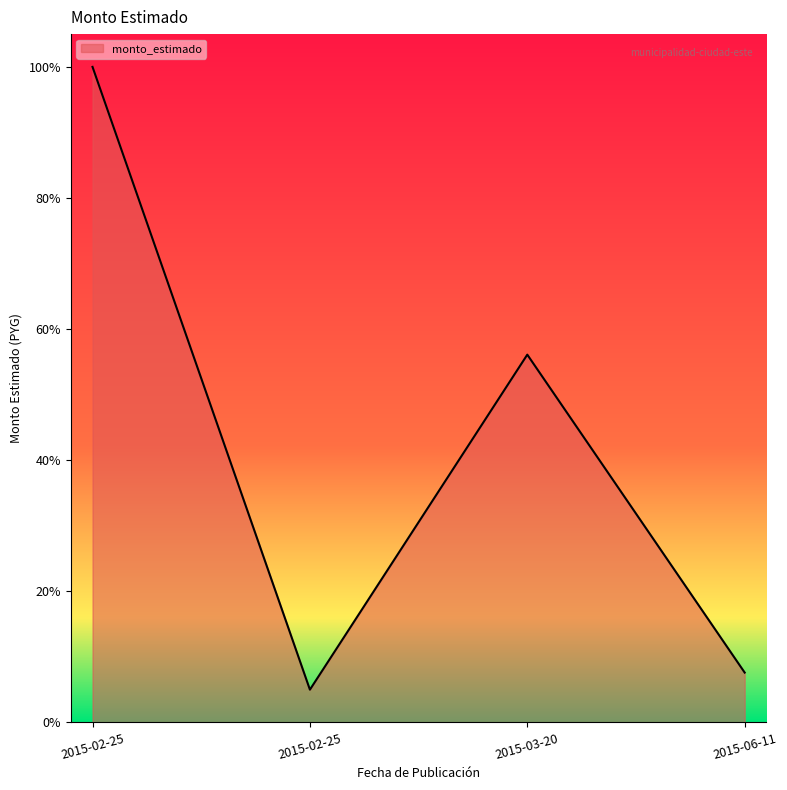

What is the approximate value at 2015-06-11?

0.1